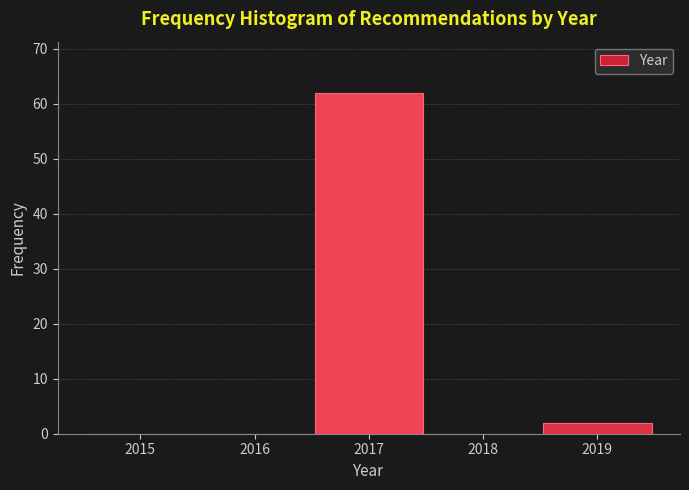

Reading right to left, list all the values displayed in this chart.

2019=2	2018=0	2017=62	2016=0	2015=0